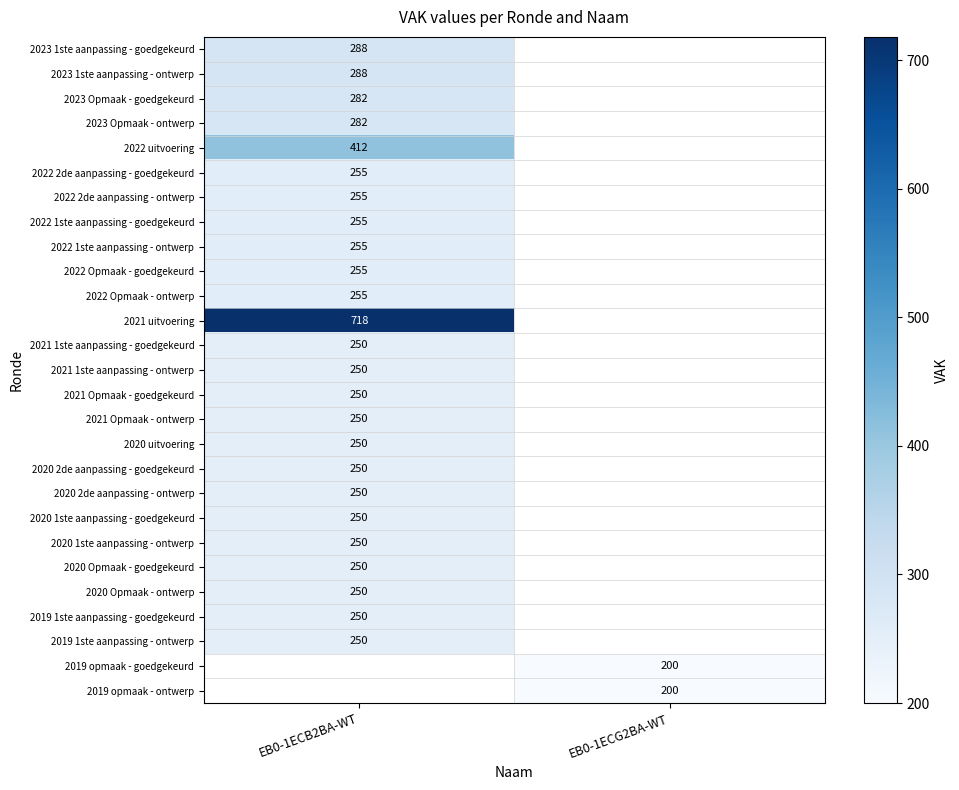

The 2019 1ste aanpassing - ontwerp series shows 436 at EB0-1ECB2BA-WT. True or false?

False